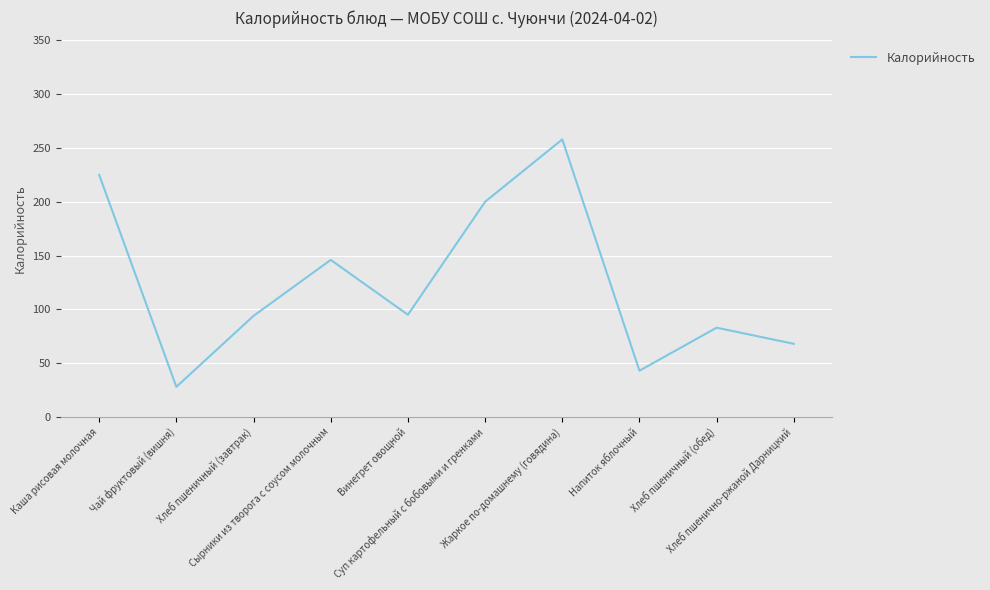

How many categories are shown in the chart?

10